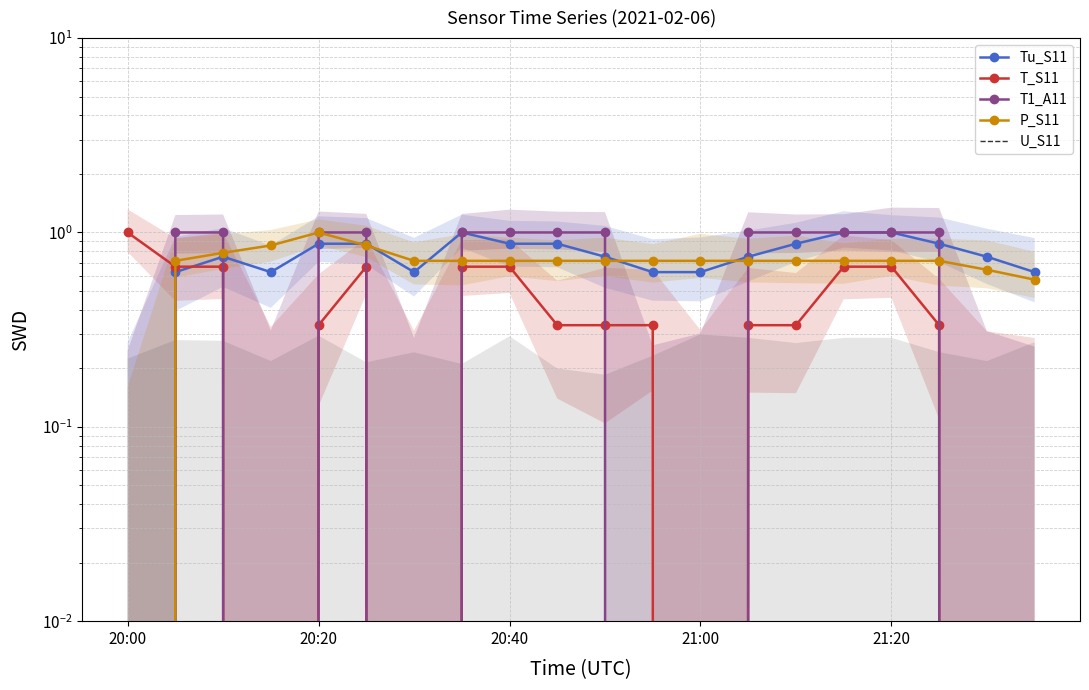

What is the spread (max minus min) of values at 10?

1.0